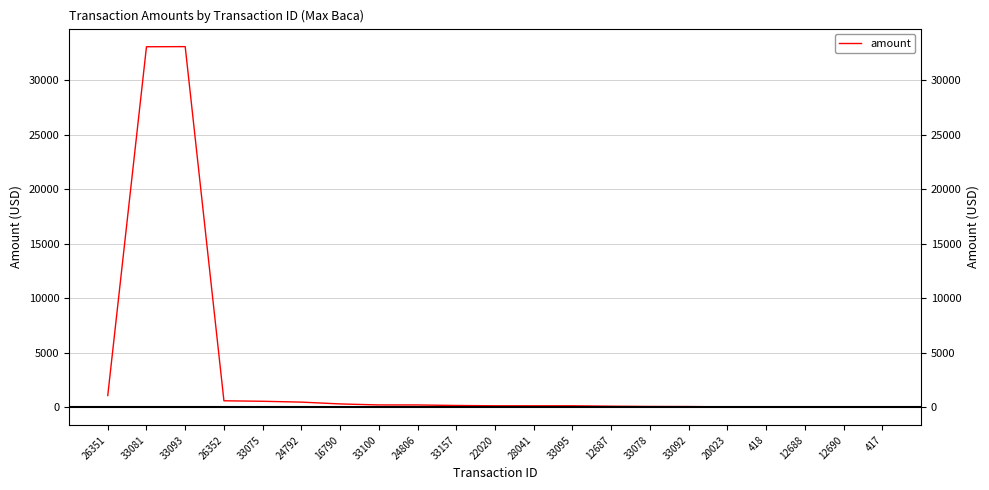

Does the chart have visible grid lines?

Yes